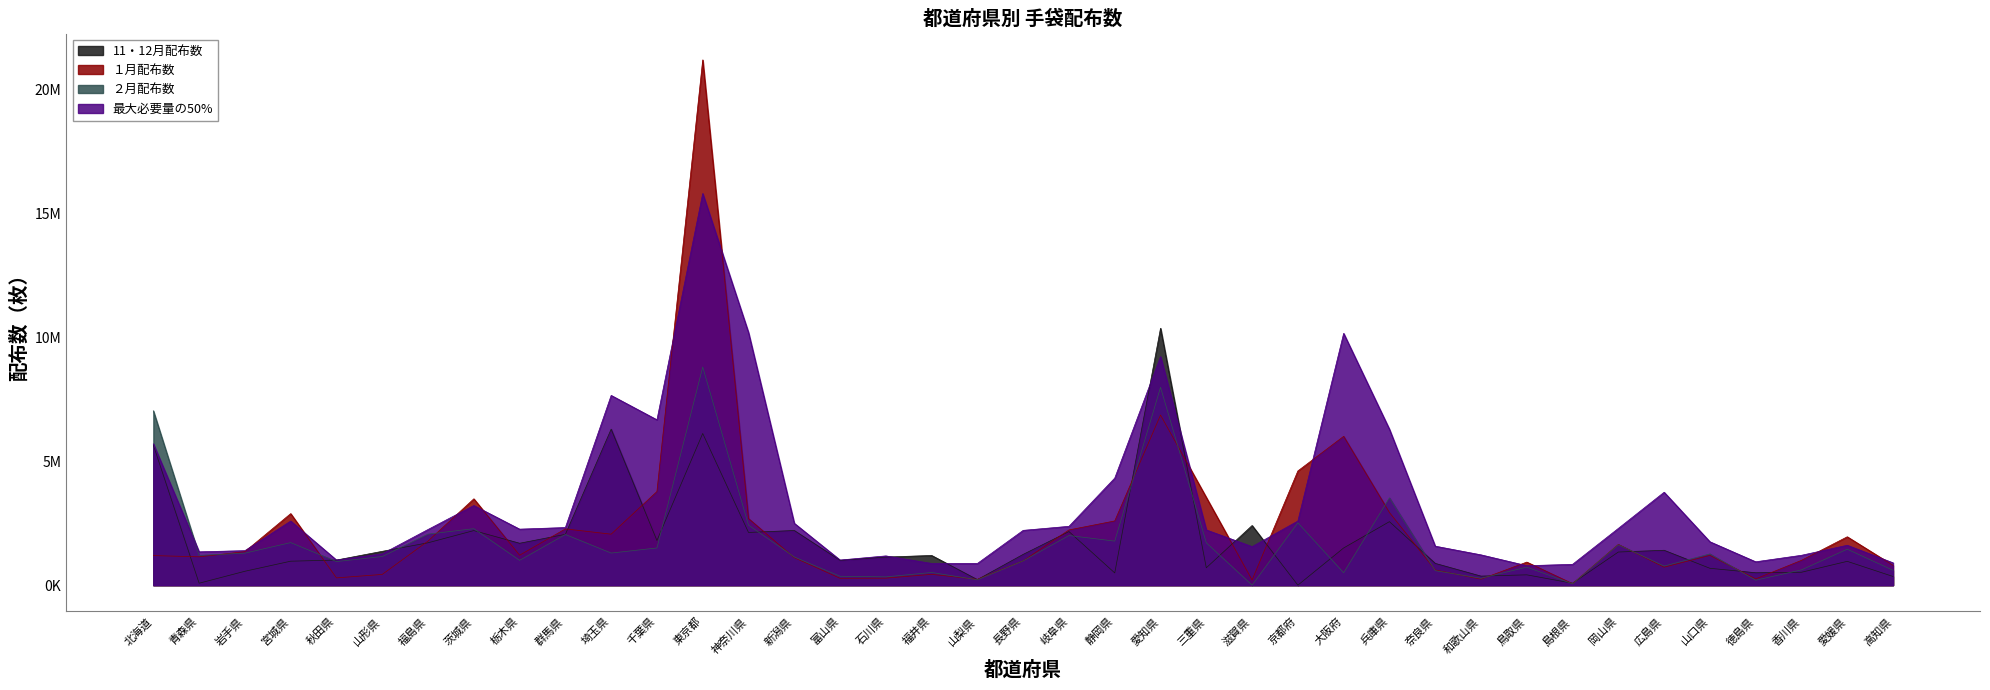

What is the maximum value shown in the chart?

21178600